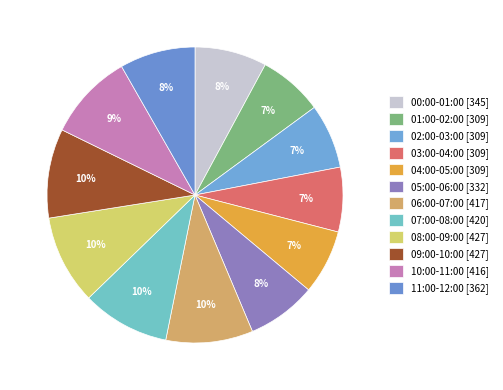

What is the largest slice in the pie chart?

08:00-09:00